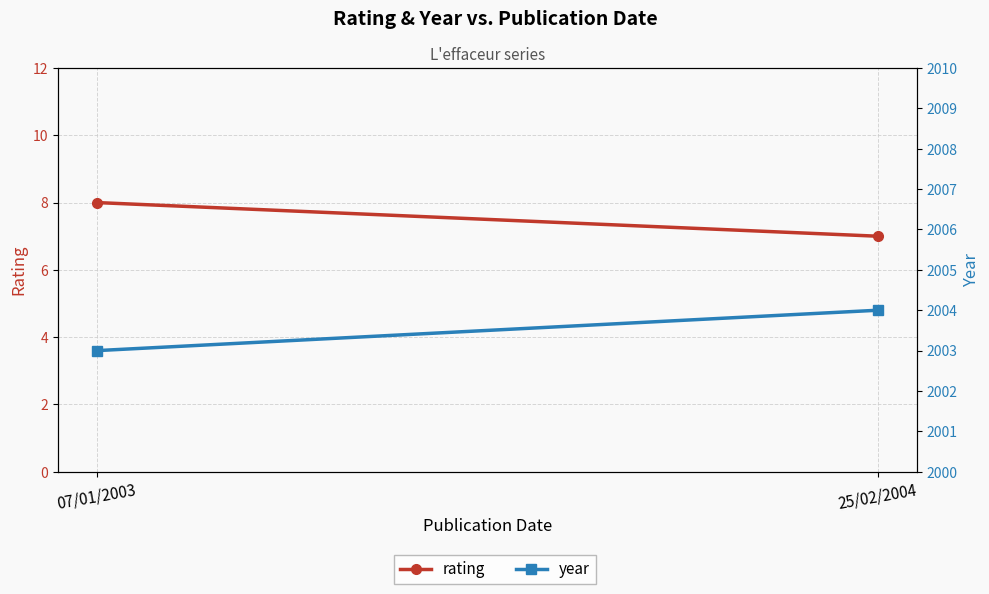

True or false: year has a value of 3604 at 25/02/2004.

False